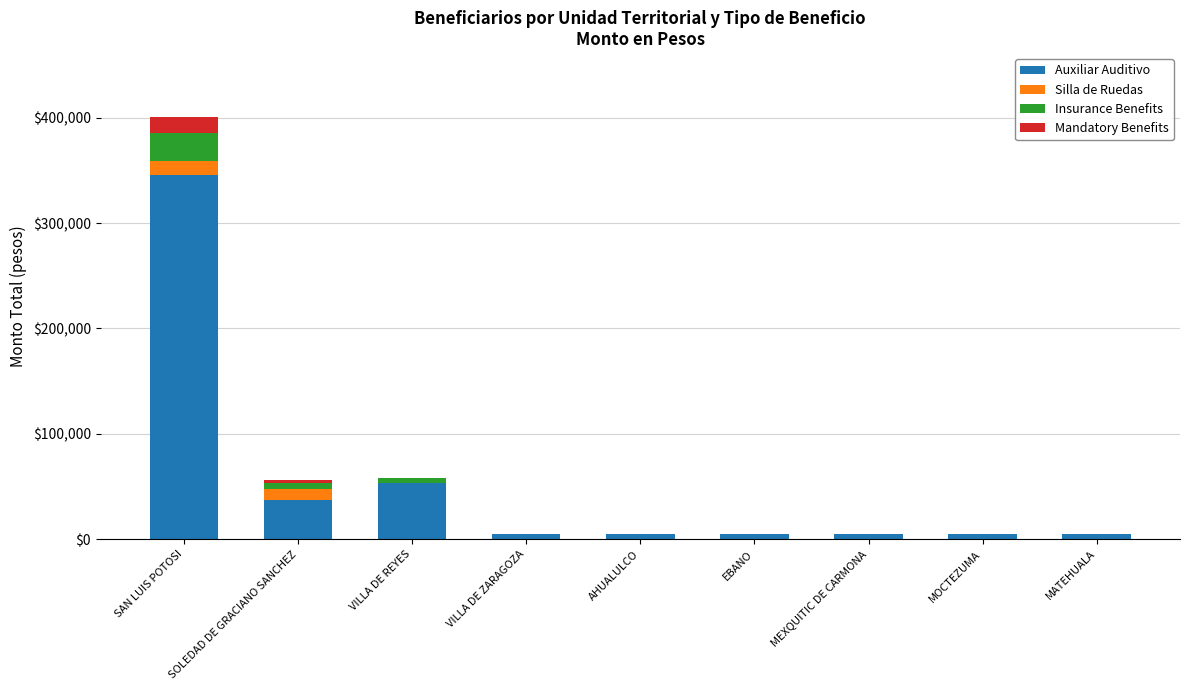

At which label does Auxiliar Auditivo reach its peak?

SAN LUIS POTOSI